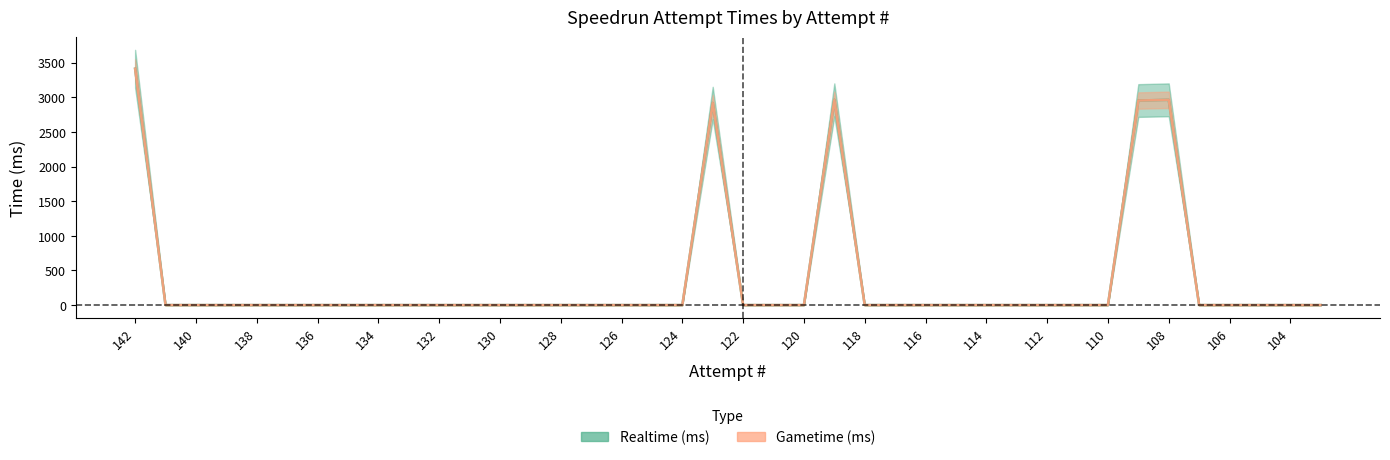

What is the value of the Gametime (ms) point at the 34th from the left?

2952.3